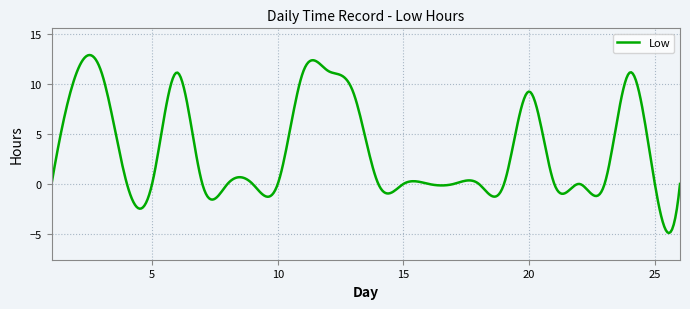

What is the maximum value shown in the chart?

12.9